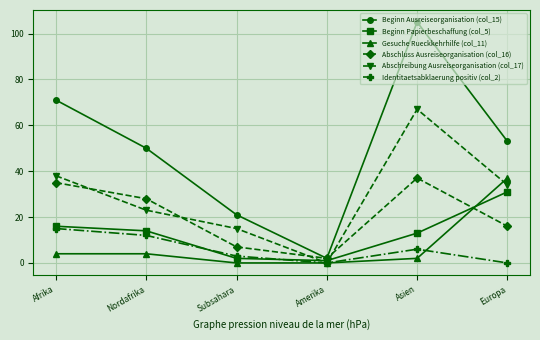

What is the average value of the Identitaetsabklaerung positiv (col_2) series?

6